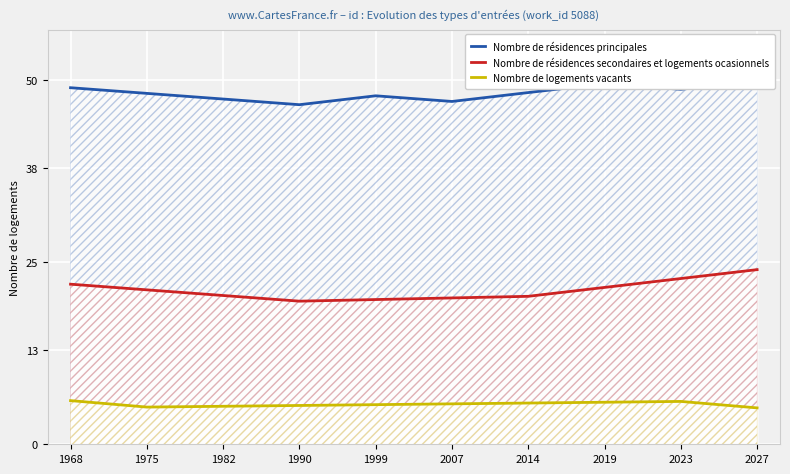

List the labels in order of Nombre de résidences secondaires et logements ocasionnels value, largest first.

2027, 2023, 1968, 2019, 1975, 1982, 2014, 2007, 1999, 1990